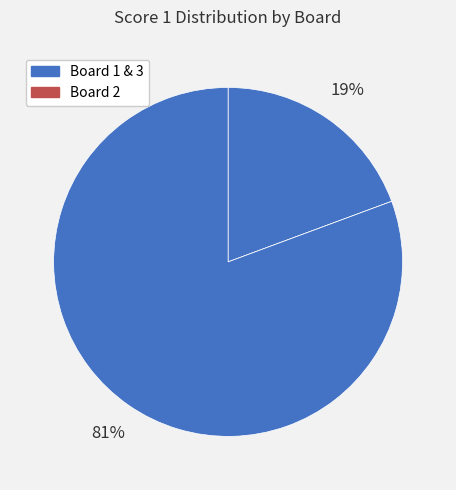

How many segments does this pie chart have?

3